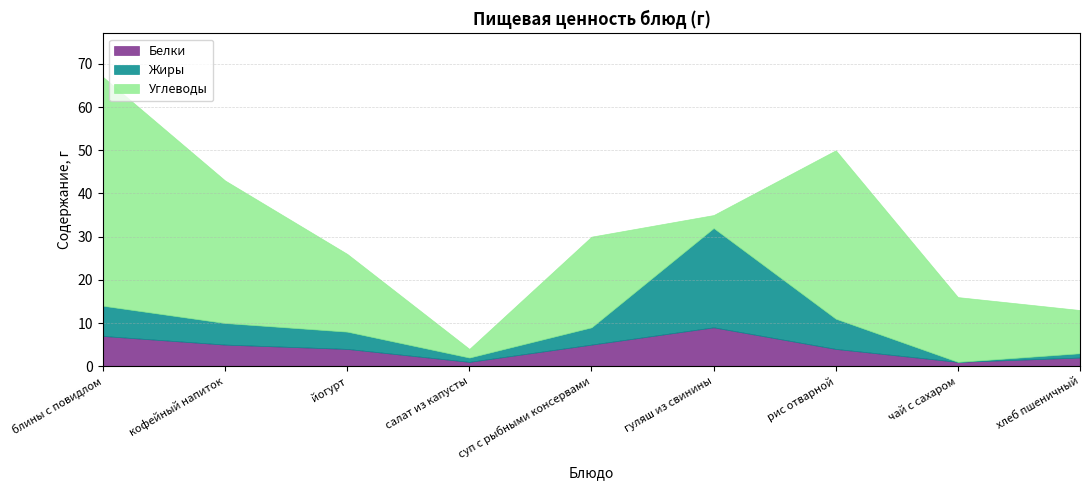

How many times do Белки and Углеводы cross each other?

2